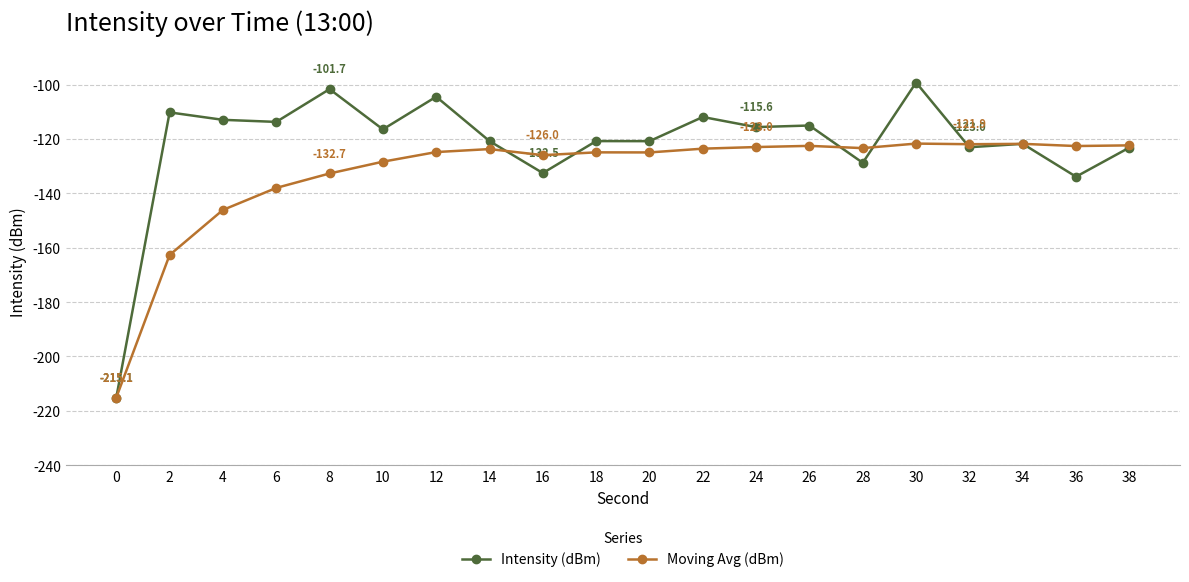

Which series has the largest total across all categories?

Intensity (dBm)